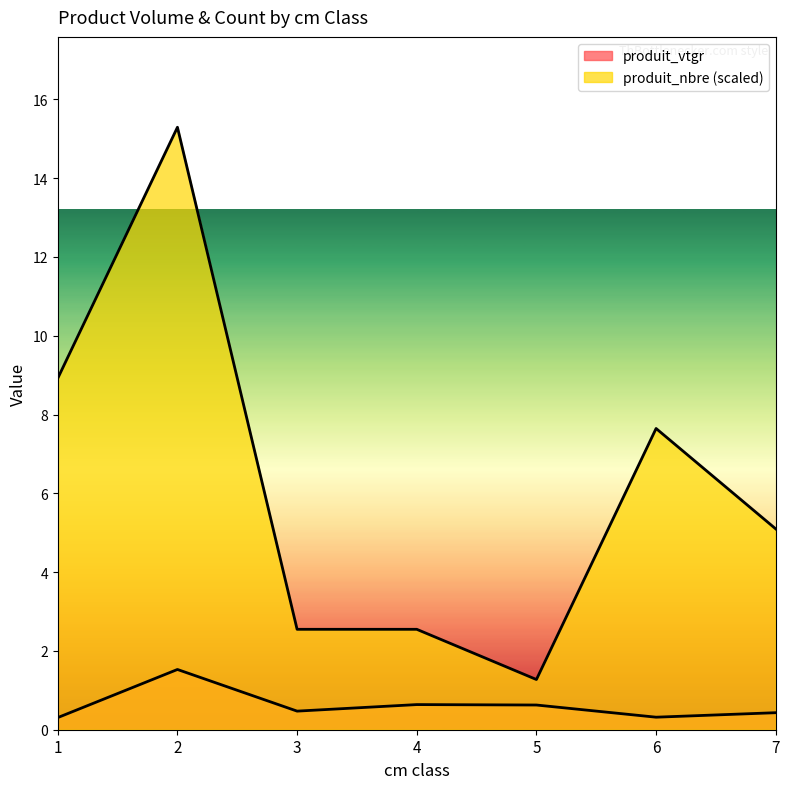

What is the difference between the highest and lowest values at 3?

2.1